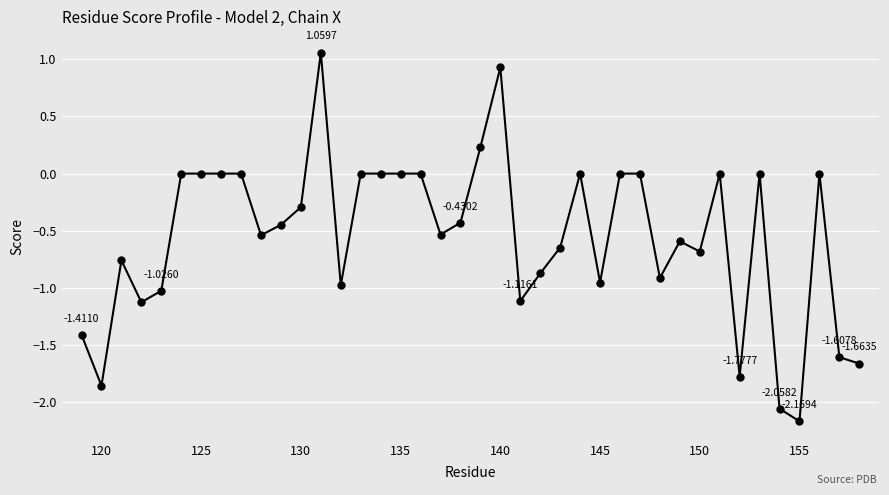

True or false: the data has more than 1 interior local peaks.

True